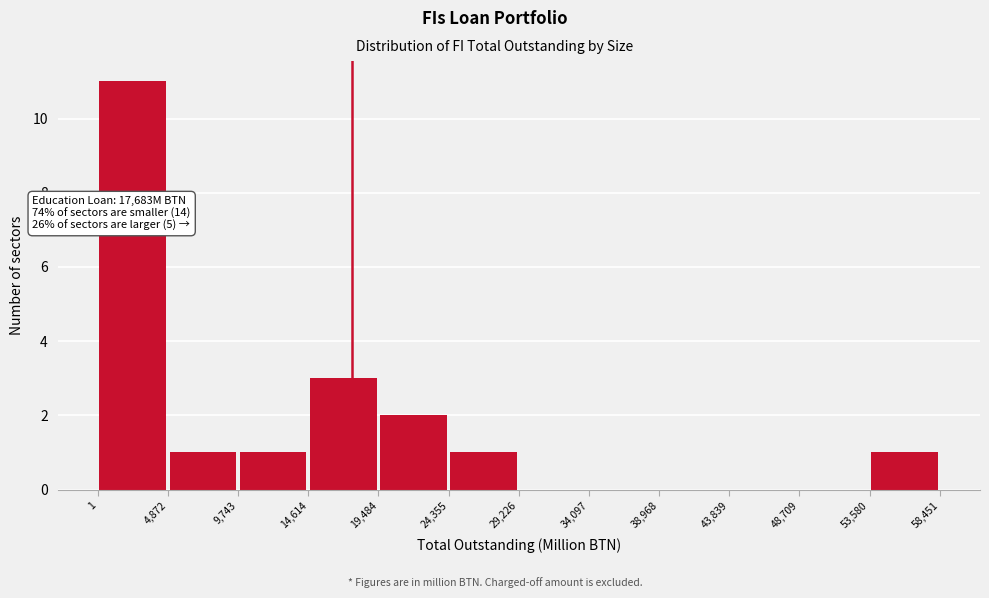

Which range on the x-axis has the tallest bar?

1 to 4,872